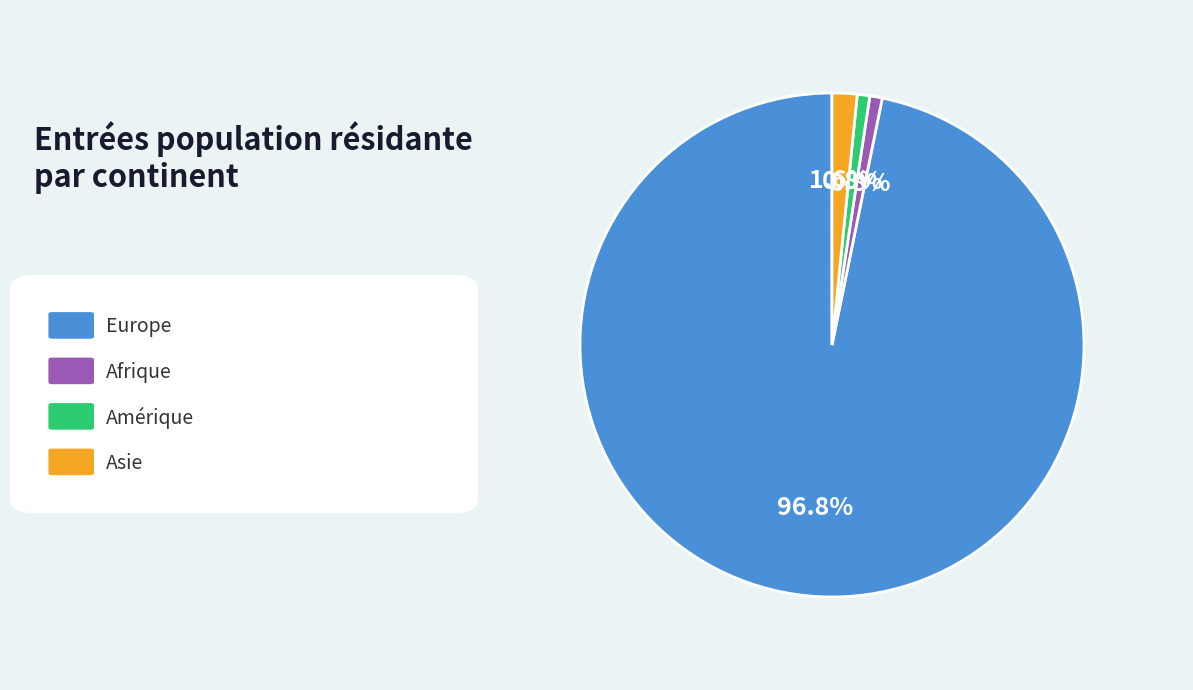

Is there any slice that represents more than half of the pie?

Yes